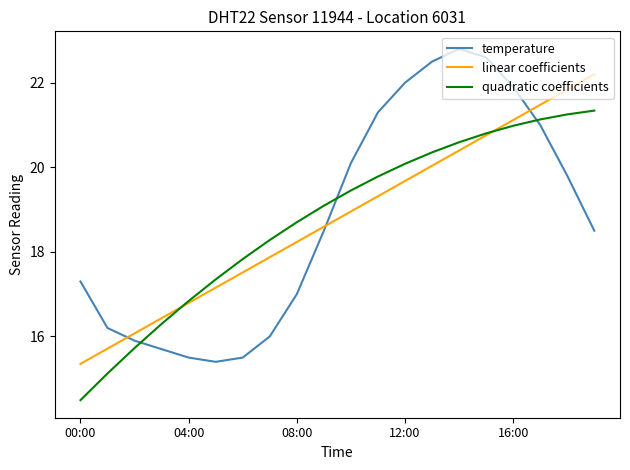

How many times do quadratic coefficients and temperature cross each other?

3